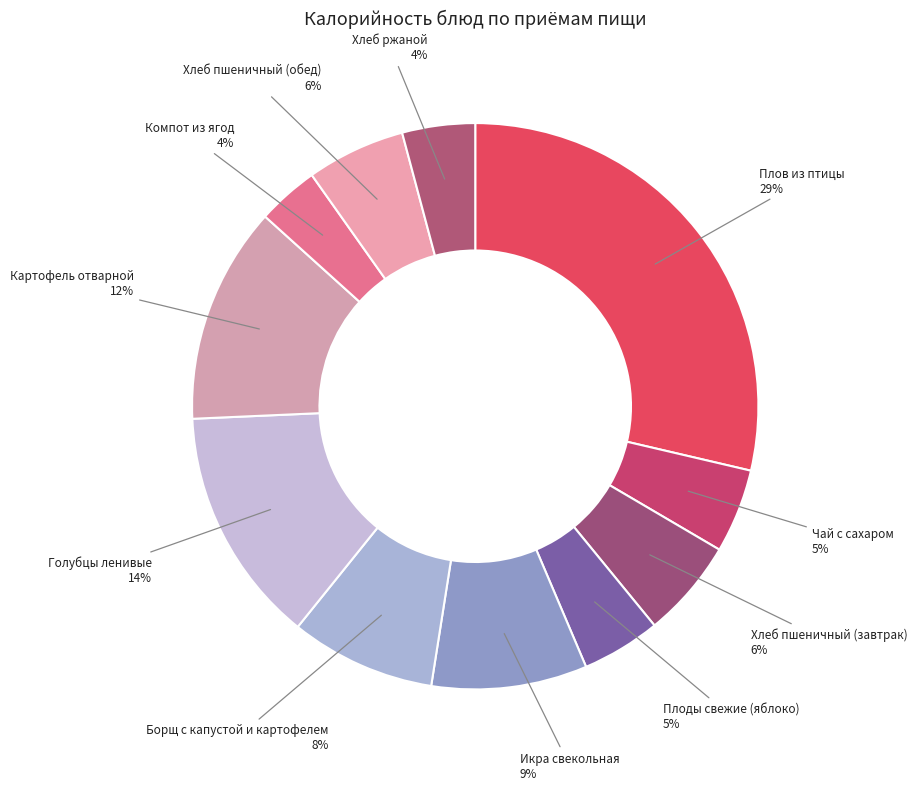

To the nearest percent, what is the difference between the largest and smallest slice percentages?

25%